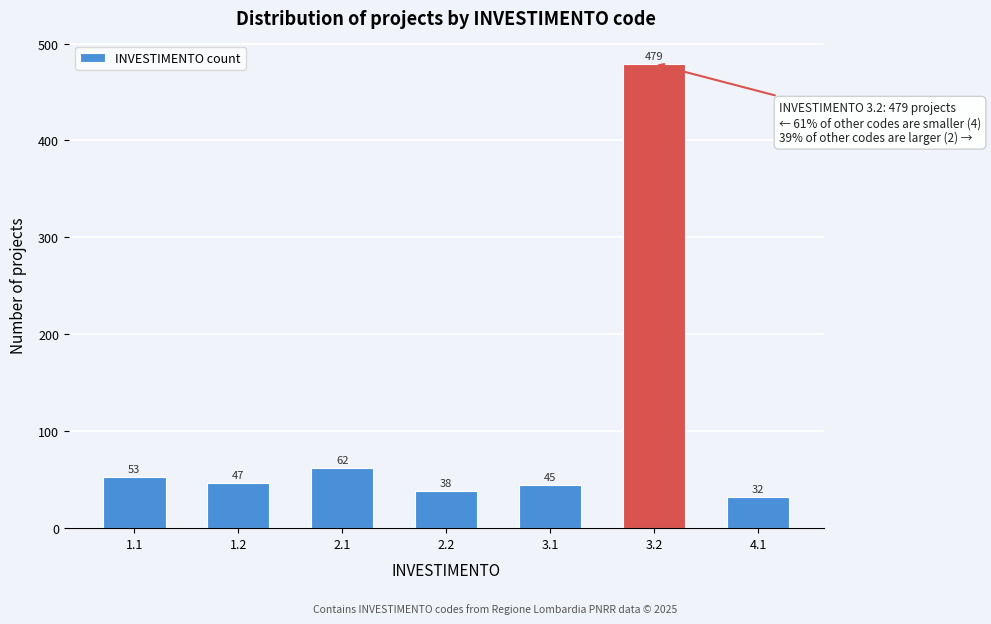

Reading left to right, what are all the values shown in this chart?

1.1=53	1.2=47	2.1=62	2.2=38	3.1=45	3.2=479	4.1=32